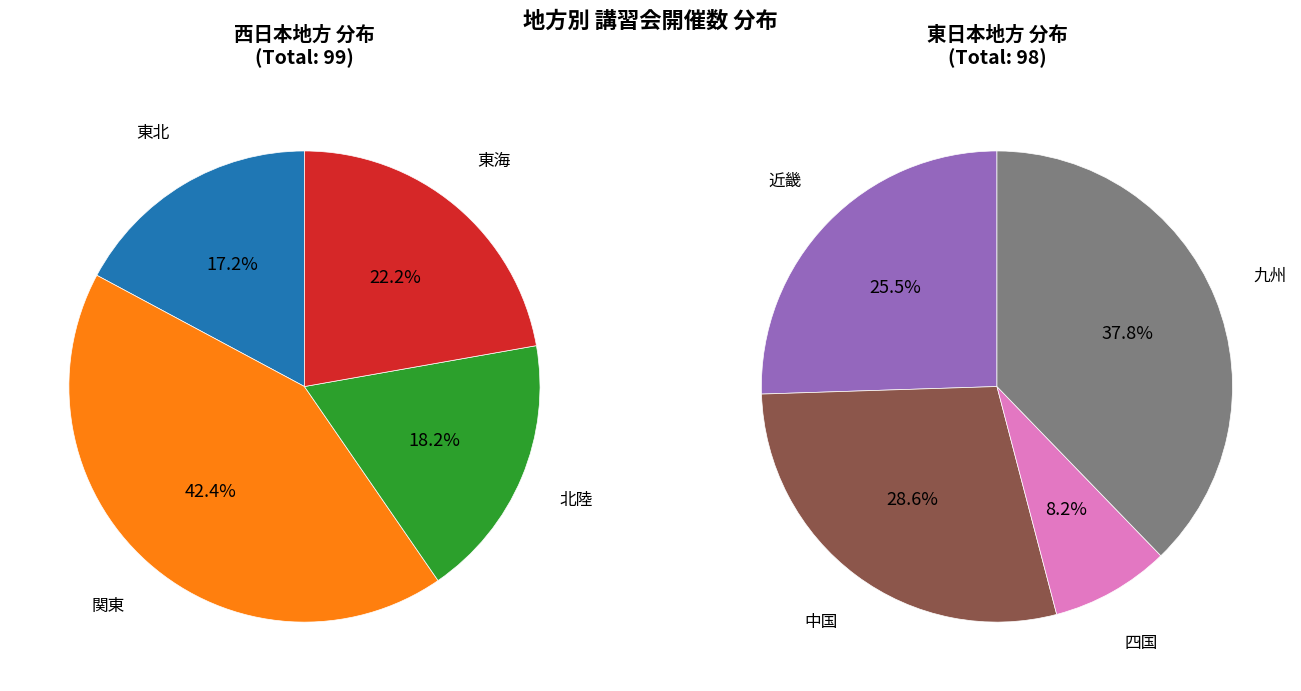

Which category has the smallest portion of the pie?

四国